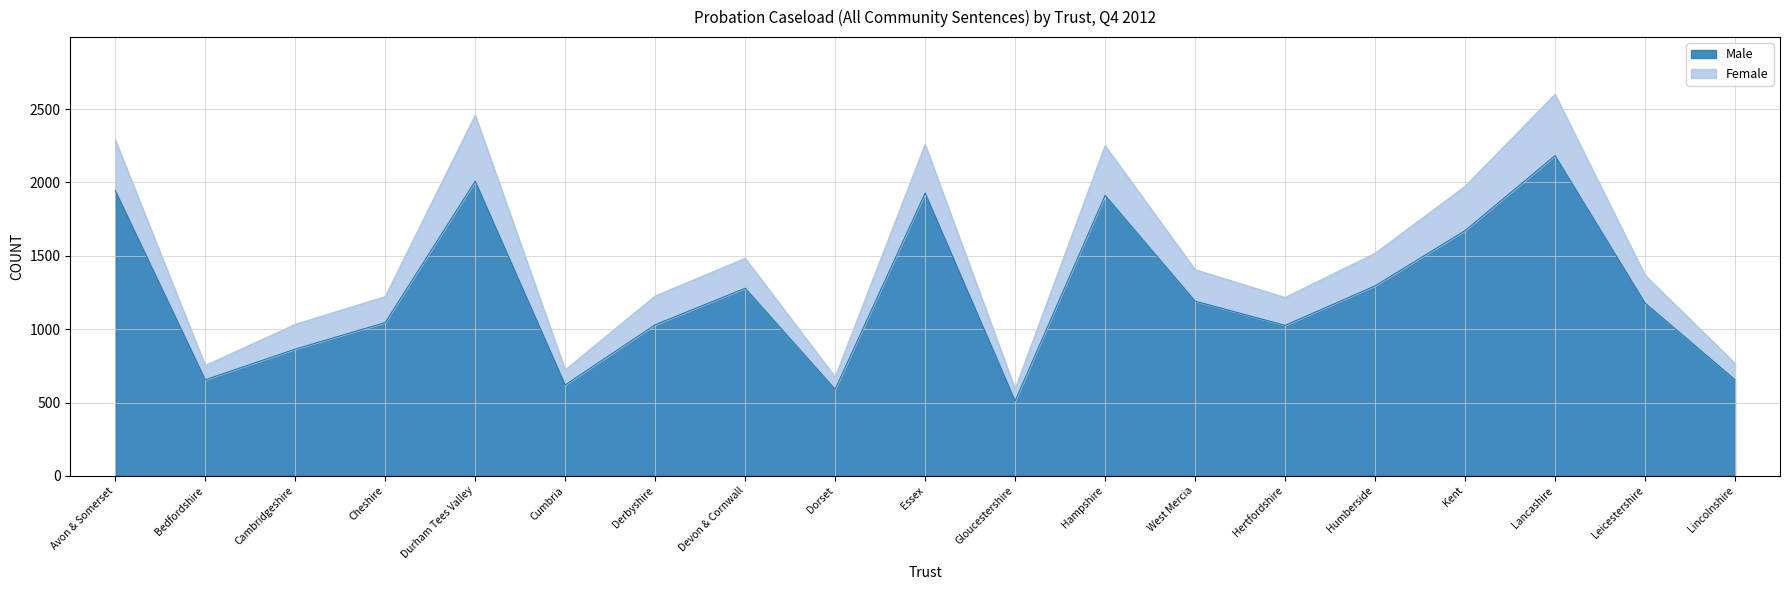

Reading left to right, what are all the values shown in this chart?

Female: Avon & Somerset=2291	Bedfordshire=752	Cambridgeshire=1033	Cheshire=1222	Durham Tees Valley=2459	Cumbria=722	Derbyshire=1226	Devon & Cornwall=1483	Dorset=674	Essex=2259	Gloucestershire=592	Hampshire=2251	West Mercia=1406	Hertfordshire=1216	Humberside=1517	Kent=1973	Lancashire=2601	Leicestershire=1368	Lincolnshire=767
Male: Avon & Somerset=1945	Bedfordshire=655	Cambridgeshire=864	Cheshire=1045	Durham Tees Valley=2009	Cumbria=620	Derbyshire=1030	Devon & Cornwall=1279	Dorset=590	Essex=1928	Gloucestershire=511	Hampshire=1912	West Mercia=1191	Hertfordshire=1026	Humberside=1295	Kent=1672	Lancashire=2183	Leicestershire=1178	Lincolnshire=655